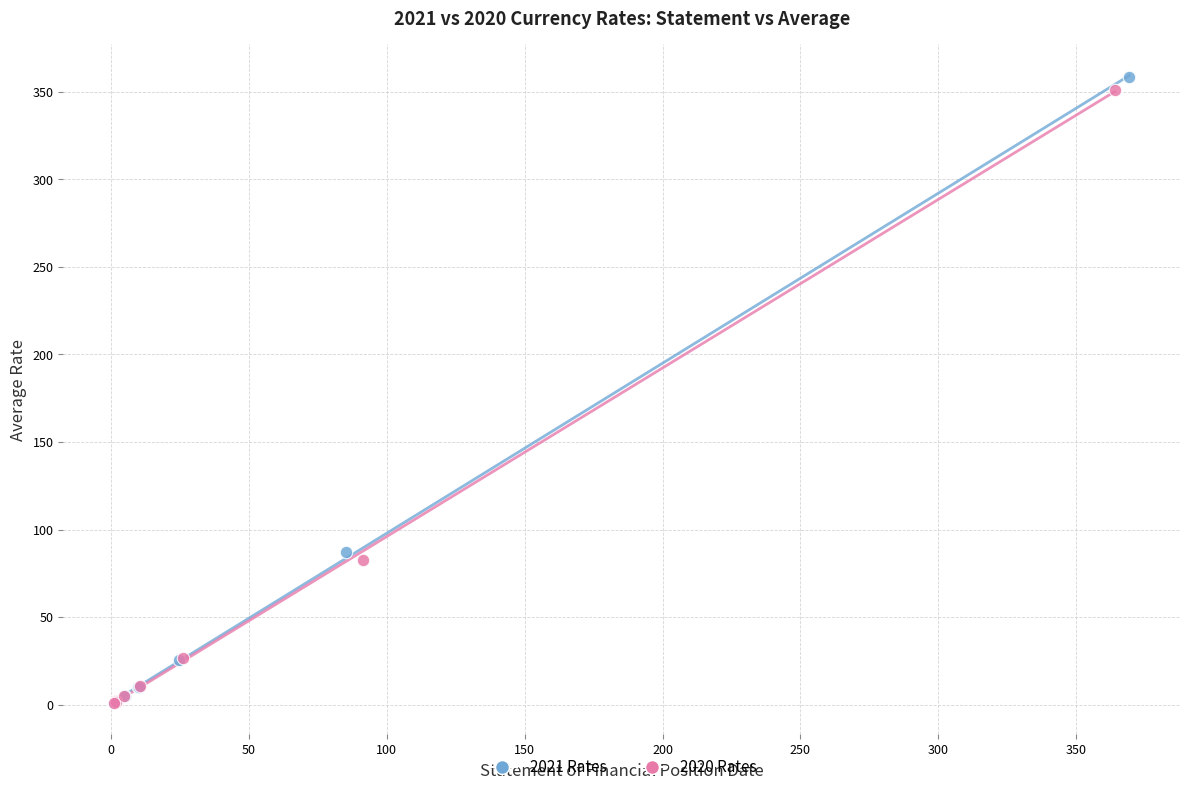

What are all the series names shown in the legend?

2021 Rates, 2020 Rates